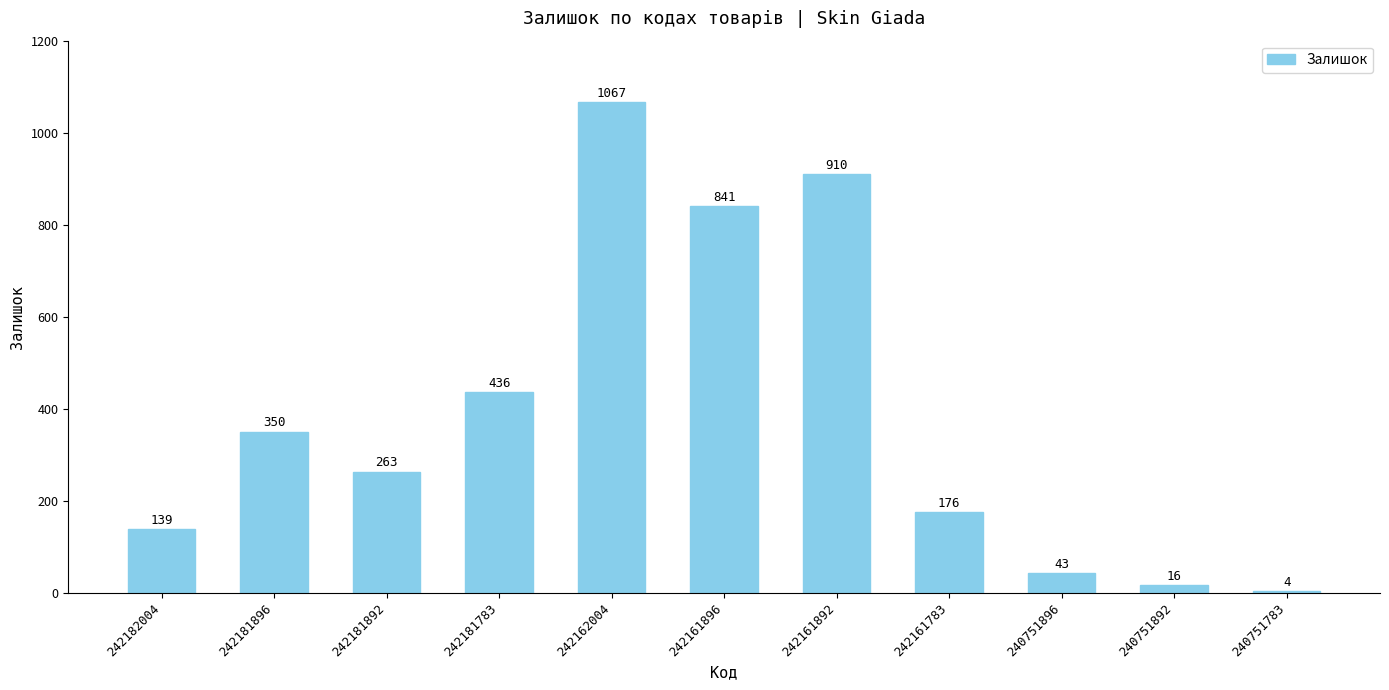

What is the value of the 6th bar from the left?

841